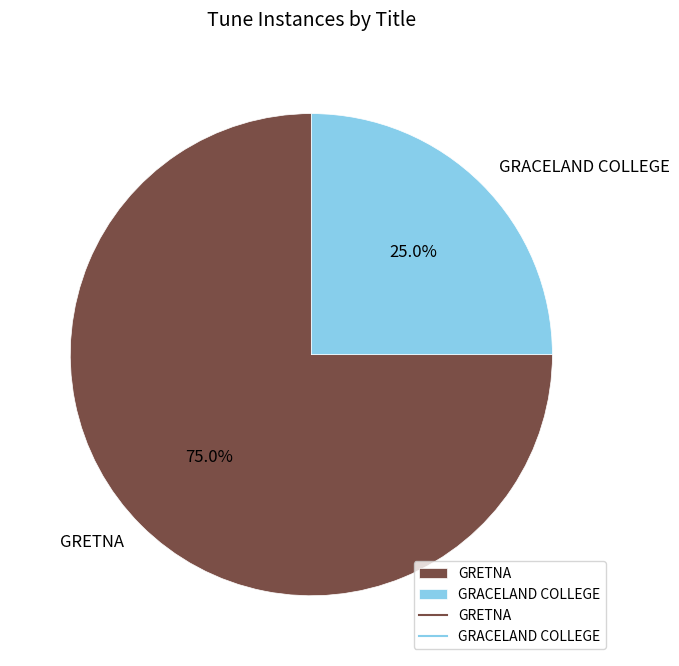

Rank the categories by value from highest to lowest.

GRETNA, GRACELAND COLLEGE